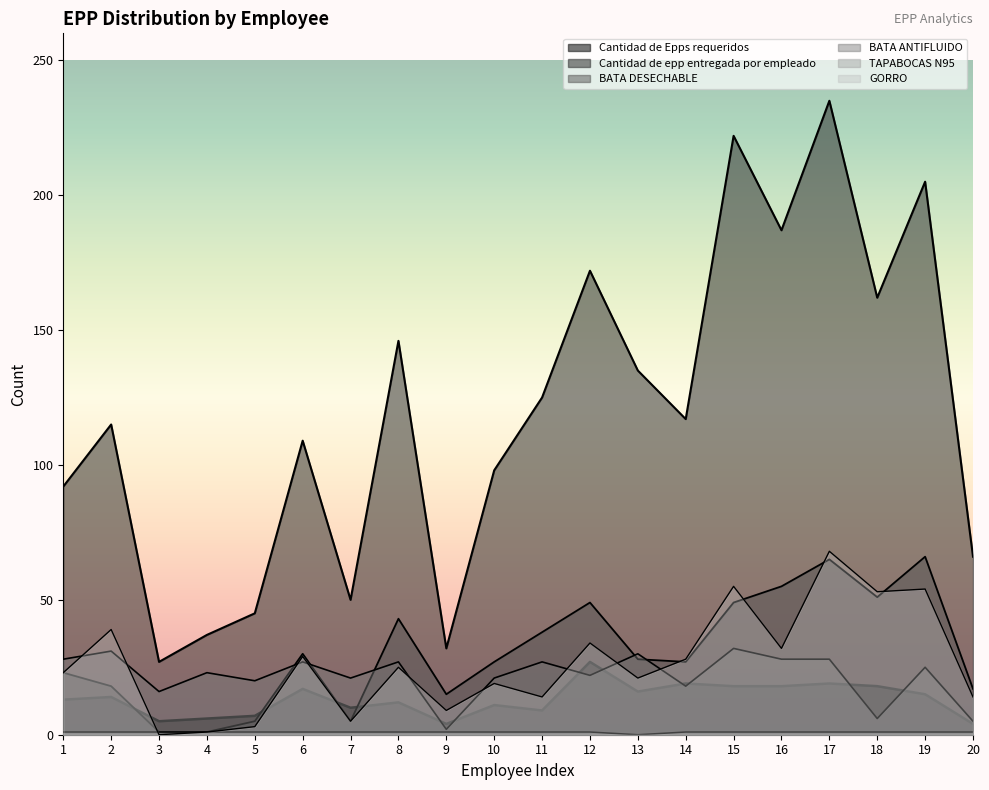

Count the number of categories in the chart.

20